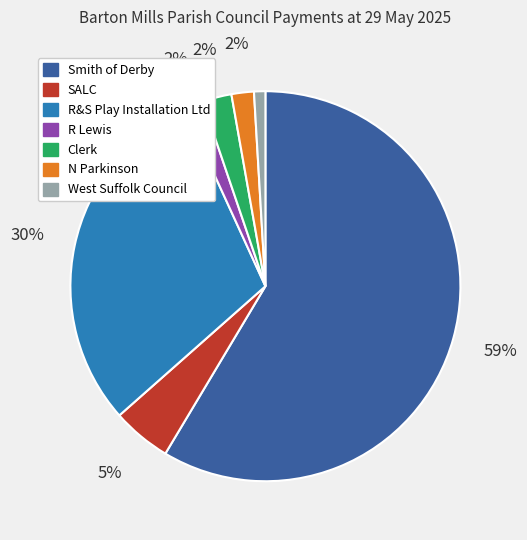

Is the sum of Smith of Derby and R&S Play Installation Ltd greater than half?

Yes